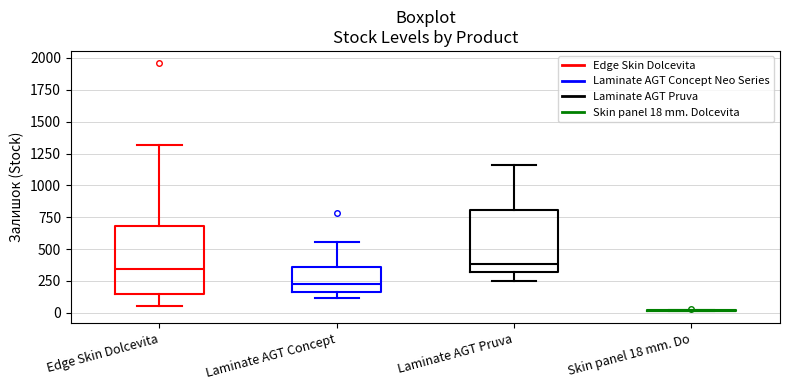

Reading left to right, transcribe this box plot: for each box, give where its median line is, the range the box spans, and where its two whiskers end, as read against the y-axis. The values are not printed on the chart, so give them approximately, as read against the axis.

Edge Skin Dolcevita: median 350, box 150 to 700, whiskers 50 to 1300
Laminate AGT Concept: median 250, box 150 to 350, whiskers 100 to 550
Laminate AGT Pruva: median 400, box 300 to 800, whiskers 250 to 1150
Skin panel 18 mm. Do: box collapsed to a line at 0, whiskers 0 to 0